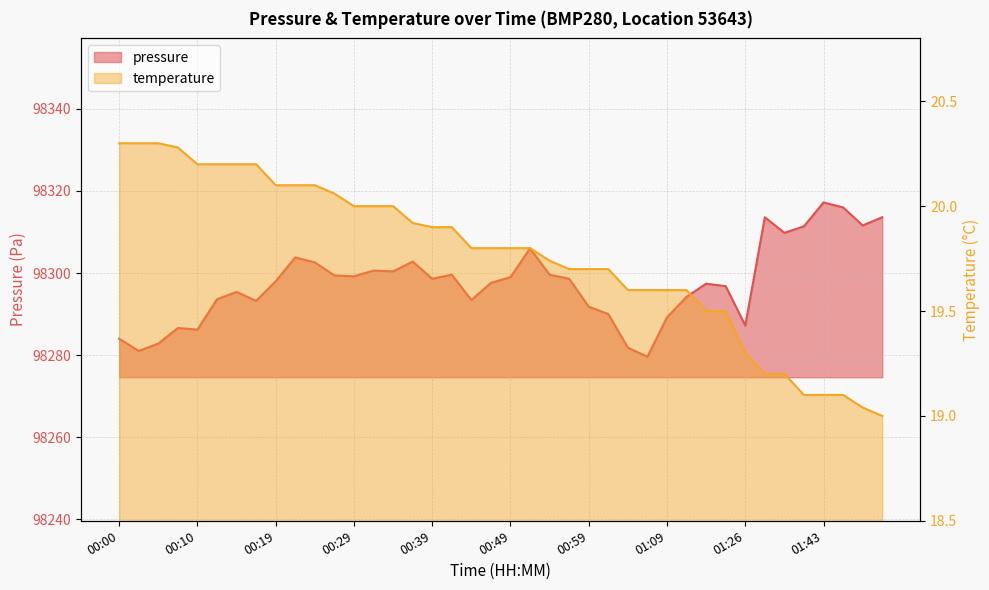

What is the value of the pressure point at the 40th from the left?

98313.6